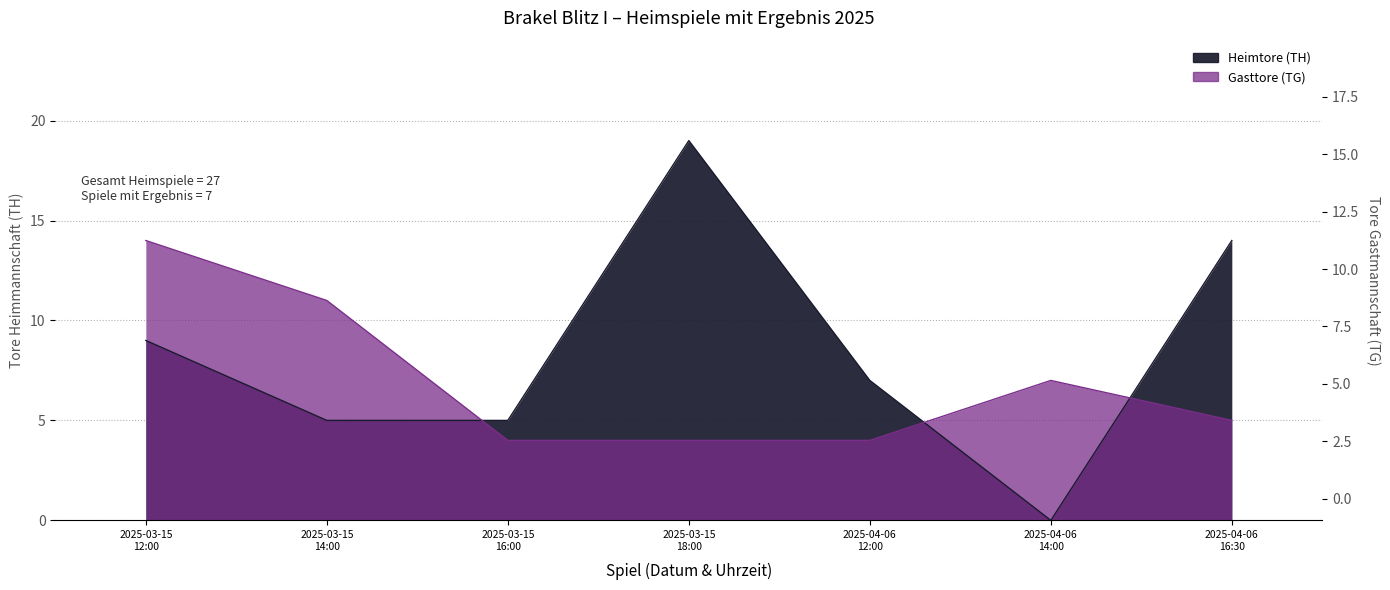

Count the number of categories in the chart.

7